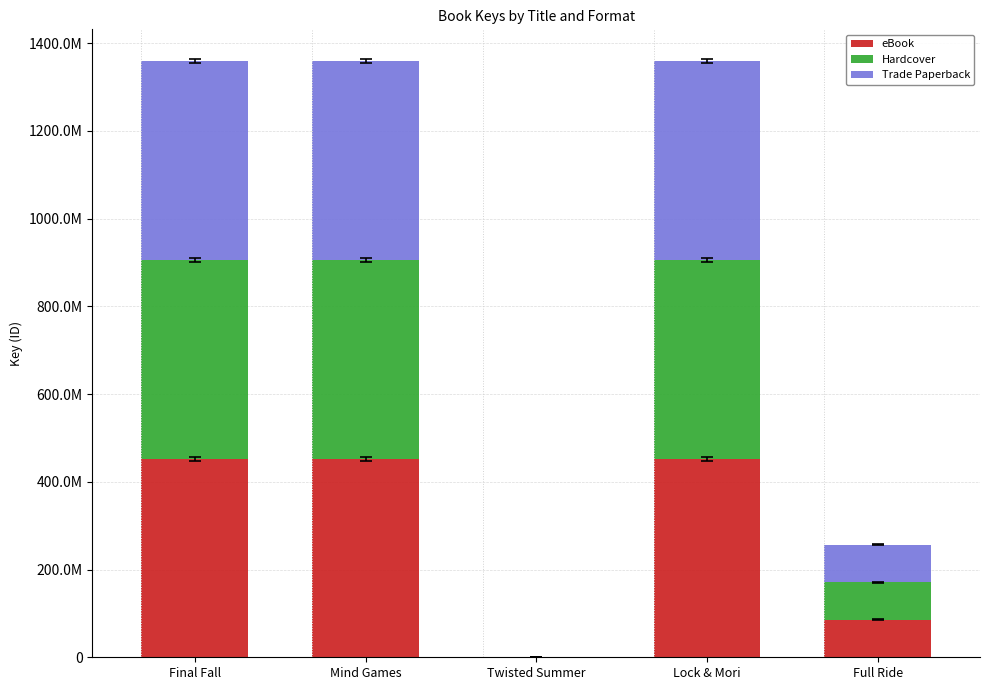

Which series changed the most between Final Fall and Full Ride?

eBook